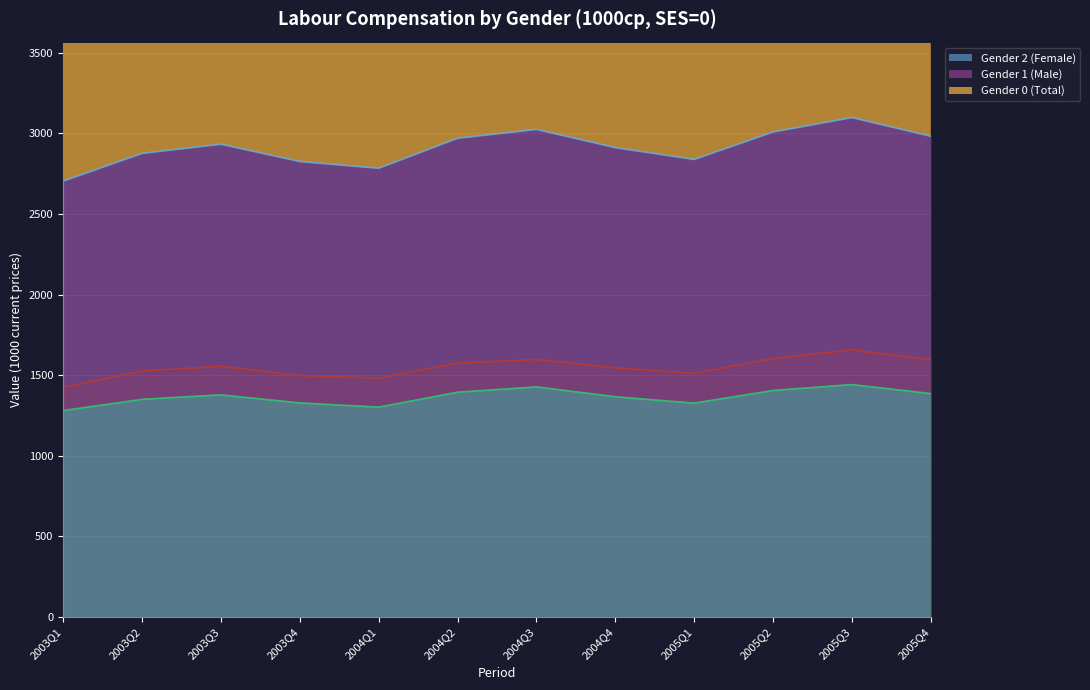

The value of Gender 2 (Female) at 2003Q4 is 2309.2. True or false?

False